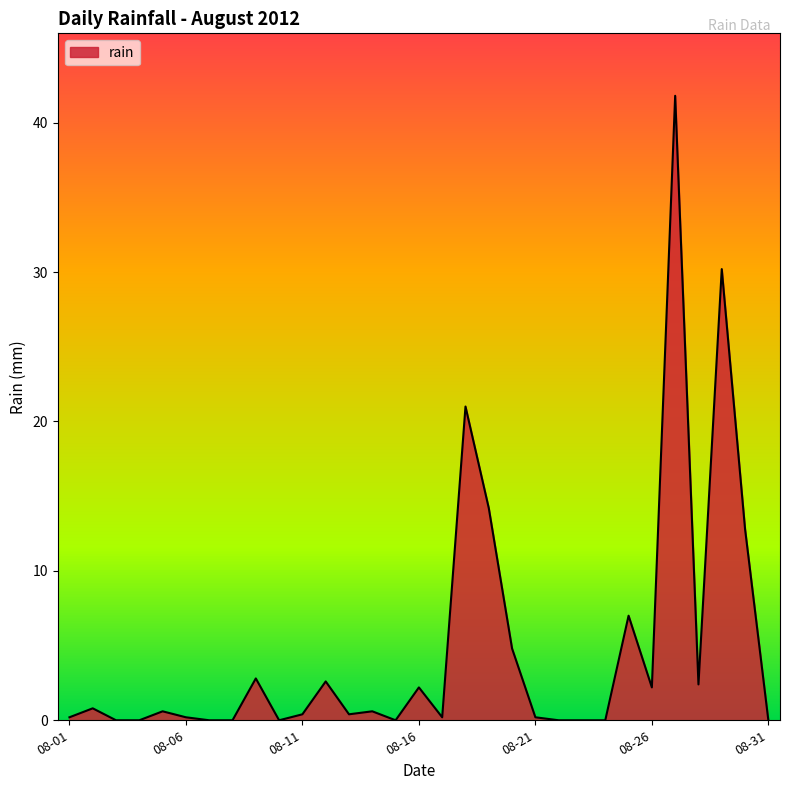

What is the difference between the maximum and minimum values?

41.8